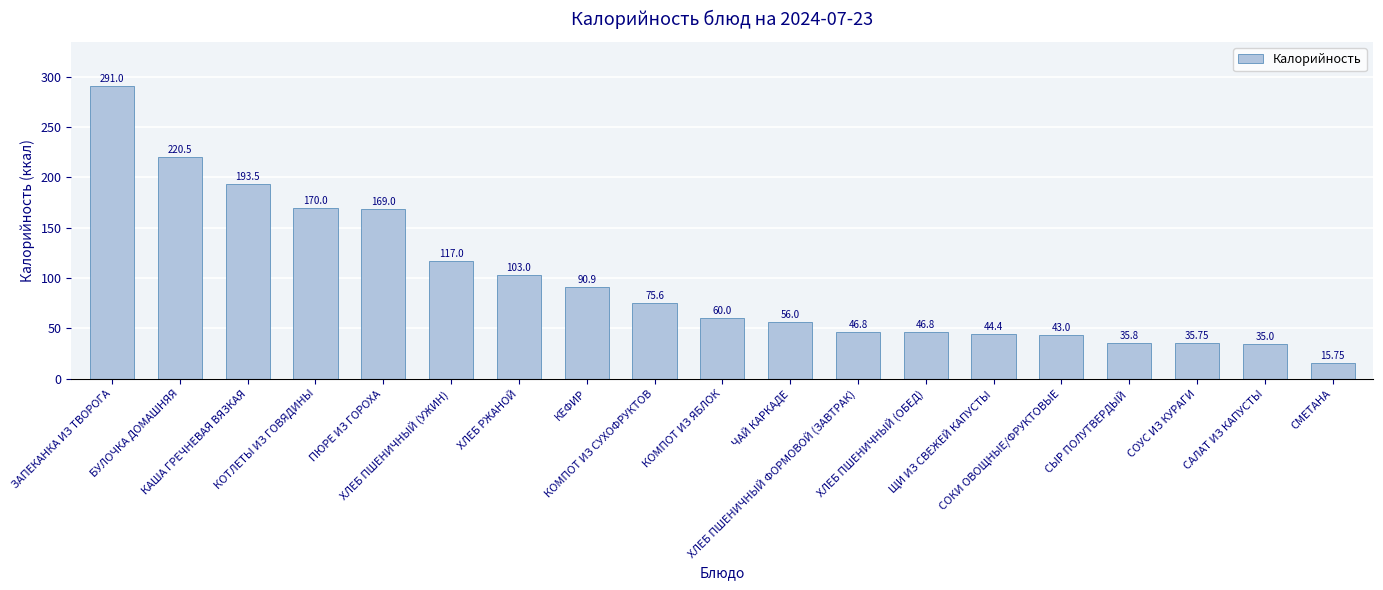

What is the average value?

97.4